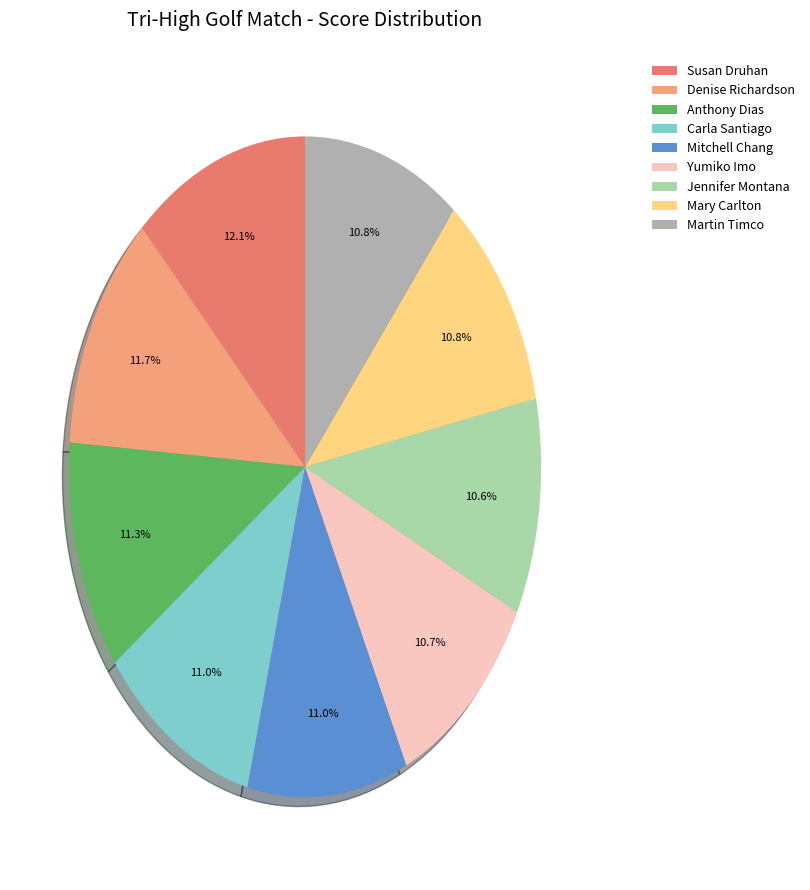

How much of the chart is everything except Jennifer Montana?

89.4%